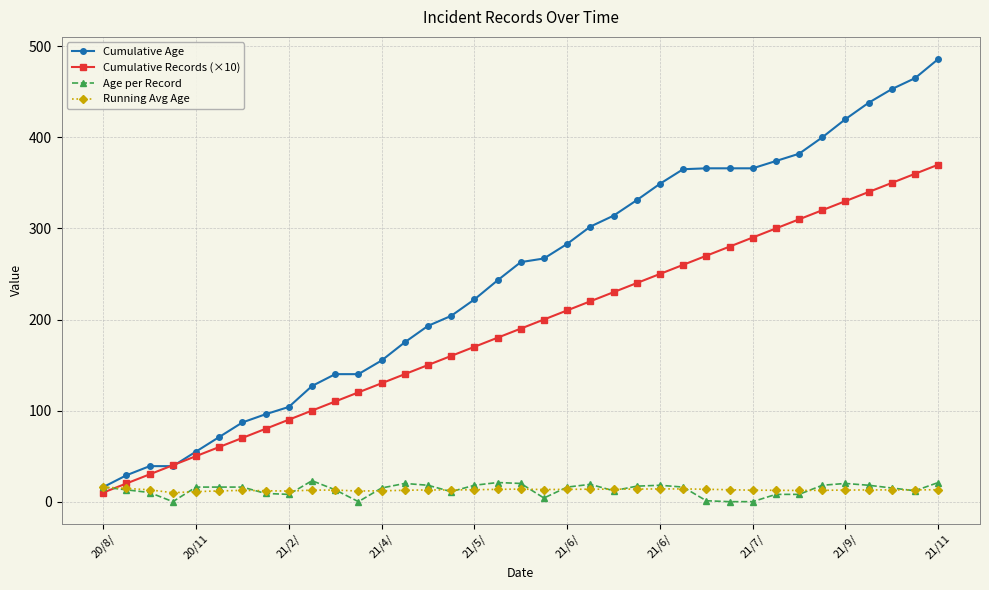

What is the value of the Cumulative Records (×10) point at the 12th from the left?

120.0